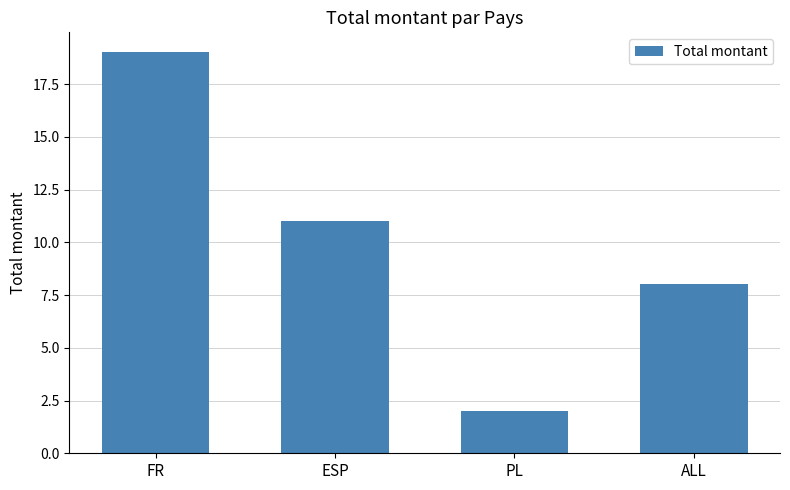

Reading left to right, list all the values displayed in this chart.

19	11	2	8